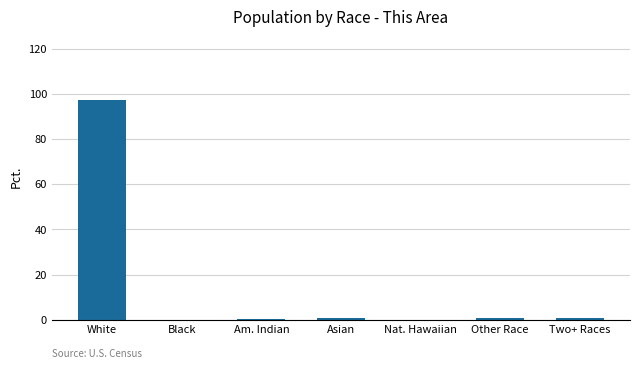

What is the sum of all values?

100.0